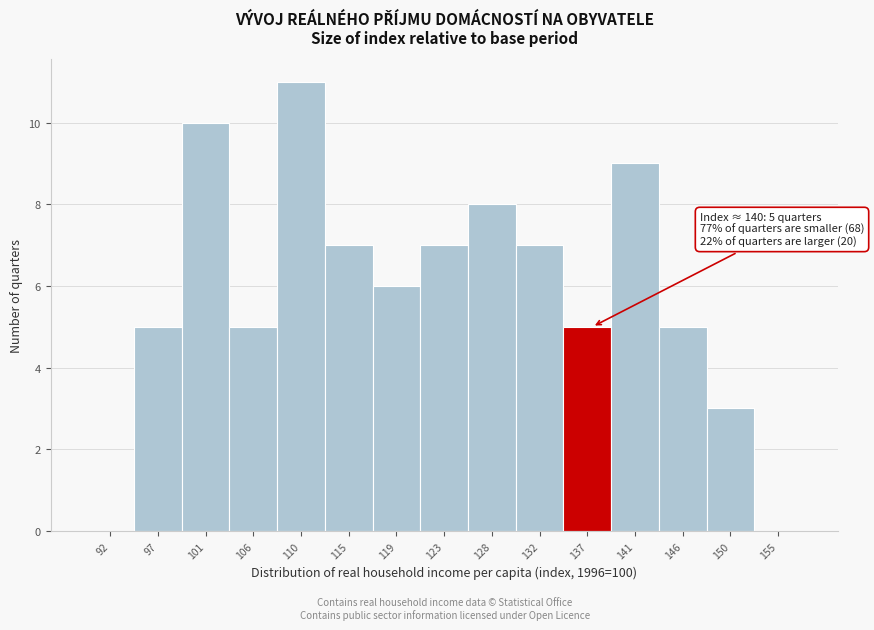

Reading left to right, what are all the values shown in this chart?

92=0	97=5	101=10	106=5	110=11	115=7	119=6	123=7	128=8	132=7	137=5	141=9	146=5	150=3	155=0